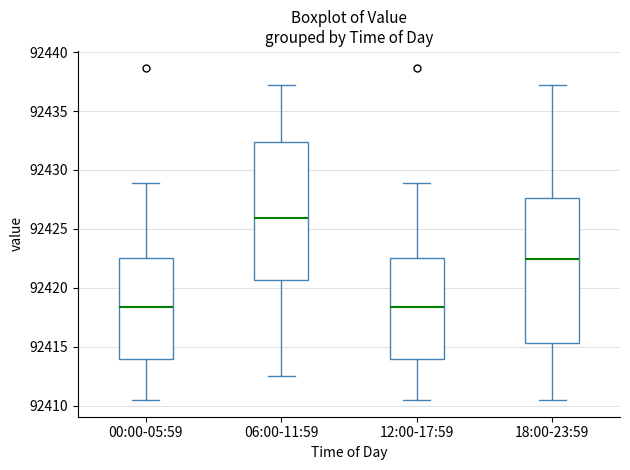

Reading left to right, transcribe this box plot: for each box, give where its median line is, the range the box spans, and where its two whiskers end, as read against the y-axis. The values are not printed on the chart, so give them approximately, as read against the axis.

00:00-05:59: median 92418.5, box 92414.0 to 92422.5, whiskers 92410.5 to 92429.0
06:00-11:59: median 92426.0, box 92420.5 to 92432.5, whiskers 92412.5 to 92437.5
12:00-17:59: median 92418.5, box 92414.0 to 92422.5, whiskers 92410.5 to 92429.0
18:00-23:59: median 92422.5, box 92415.5 to 92427.5, whiskers 92410.5 to 92437.5